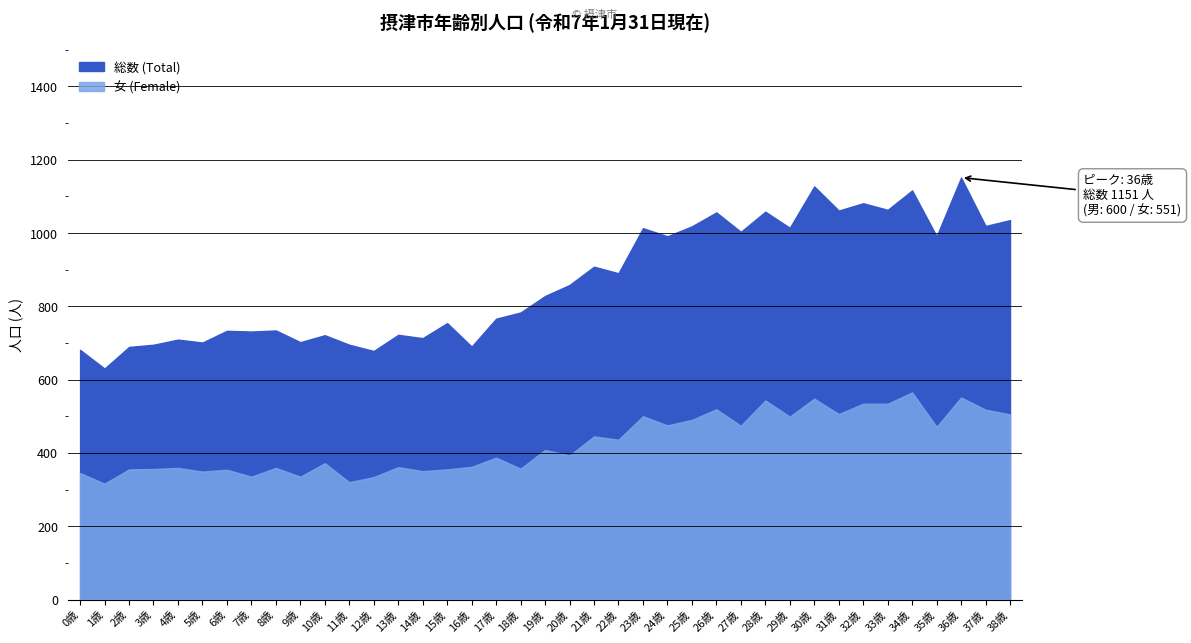

The 男 (Male) series shows 185 at 18歳. True or false?

False